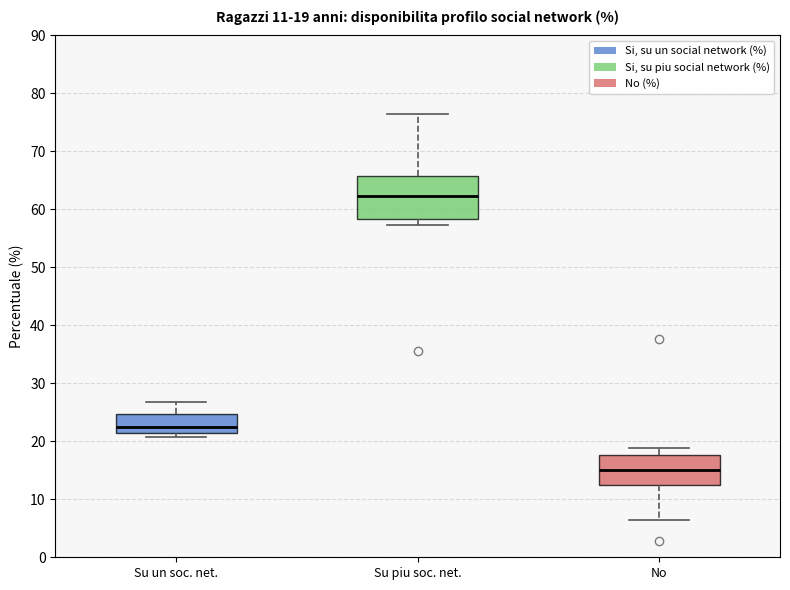

Comparing the boxes themselves (not the whiskers), which one is the tallest?

Su piu soc. net.